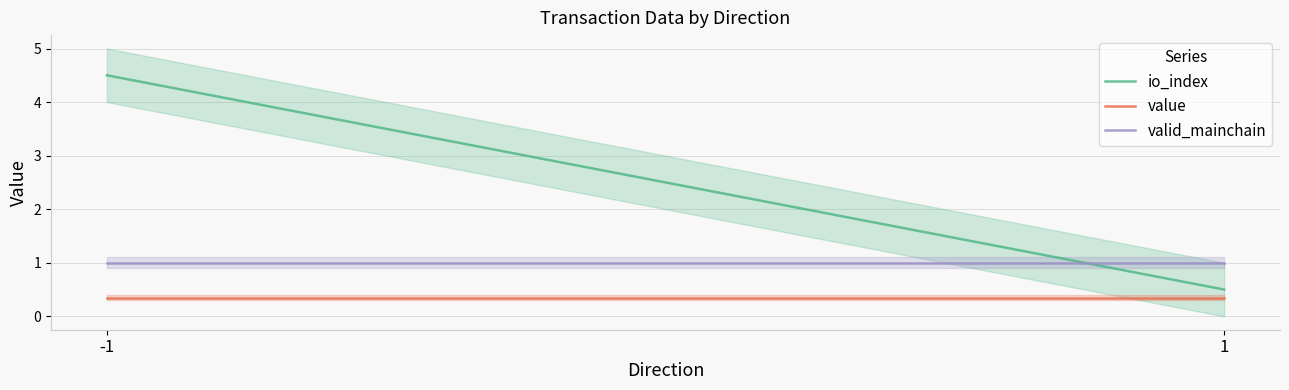

How many values in the io_index series are below 4?

1